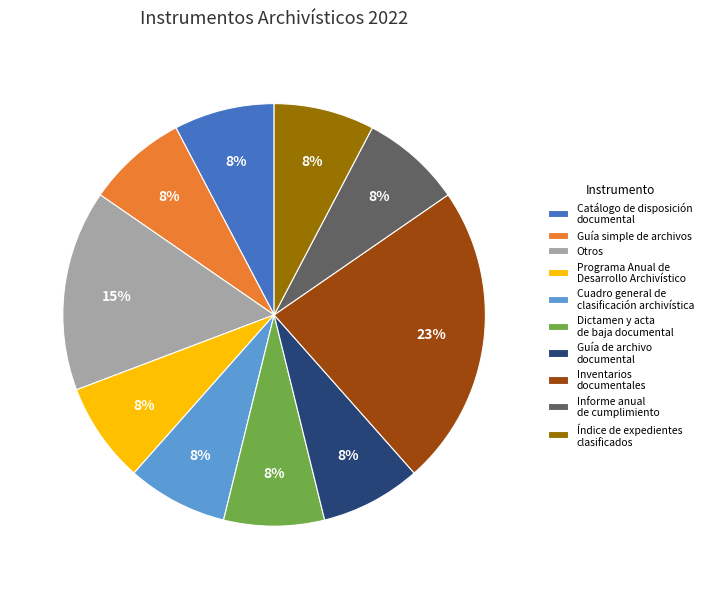

Which category has the biggest portion of the pie?

Inventarios documentales